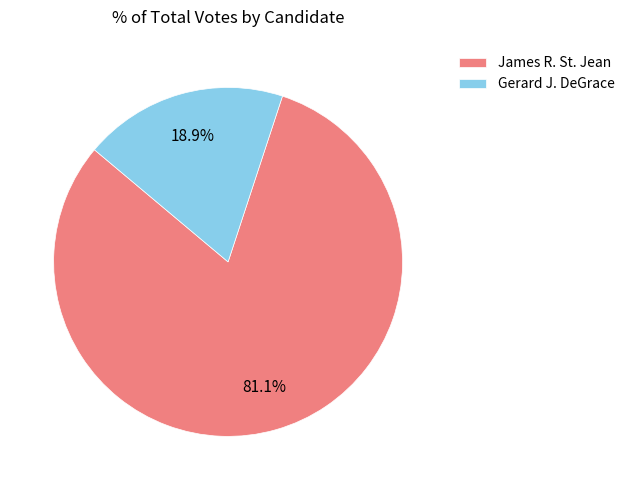

True or false: James R. St. Jean accounts for 81% of the total.

True